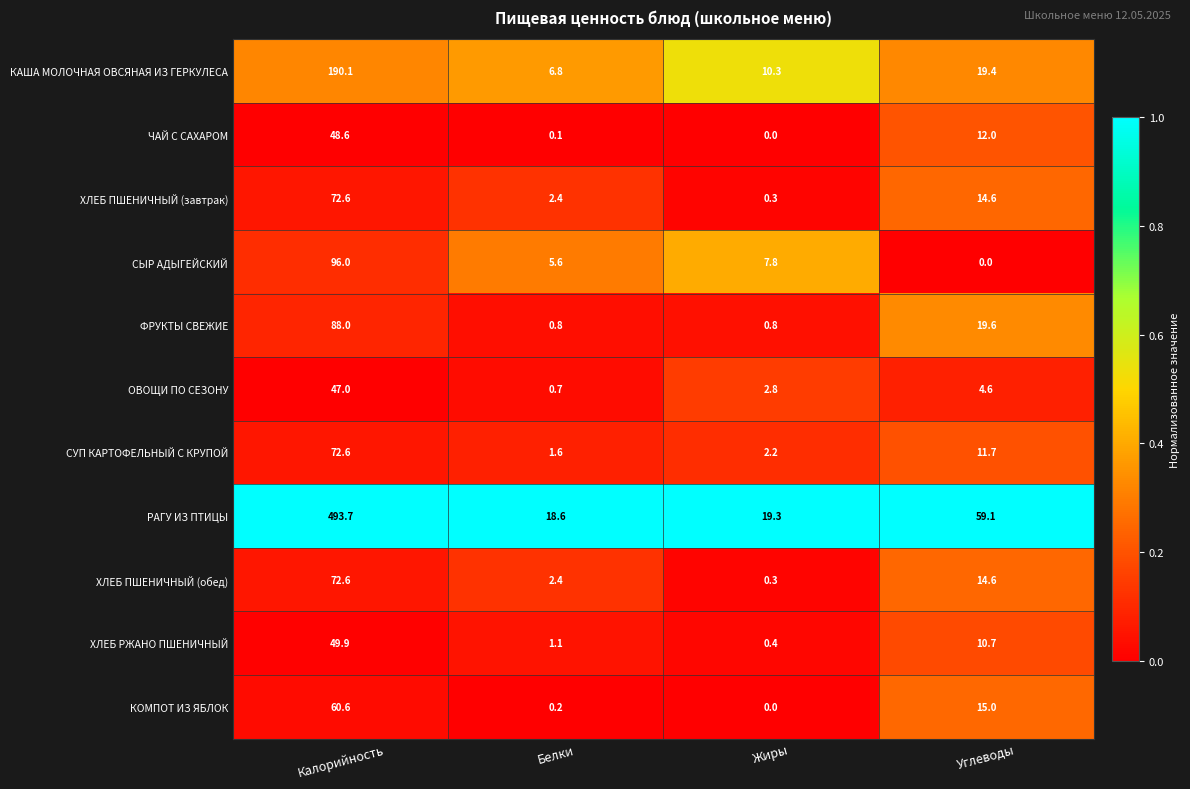

Rank the categories by ХЛЕБ РЖАНО ПШЕНИЧНЫЙ value from lowest to highest.

Жиры, Белки, Углеводы, Калорийность